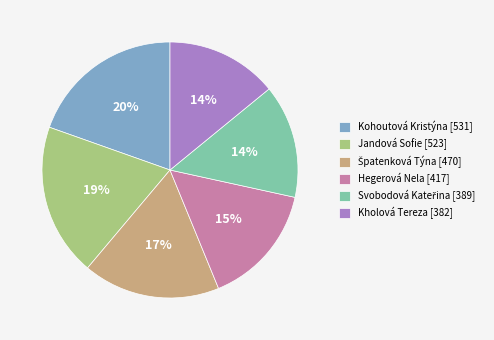

What percentage is the Kohoutová Kristýna slice, to the nearest percent?

20%